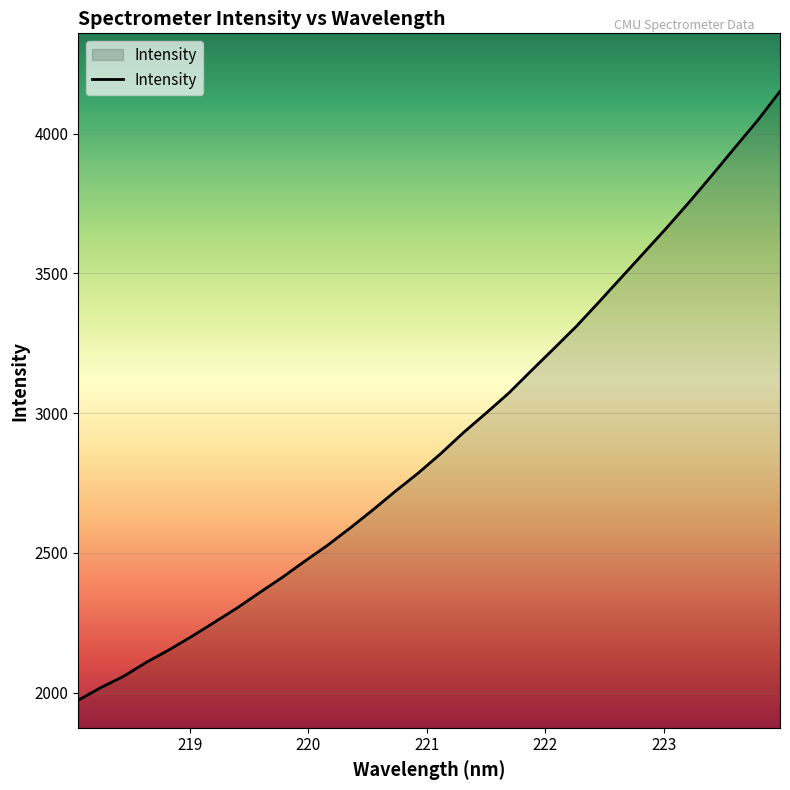

What is the minimum value shown in the chart?

1973.1